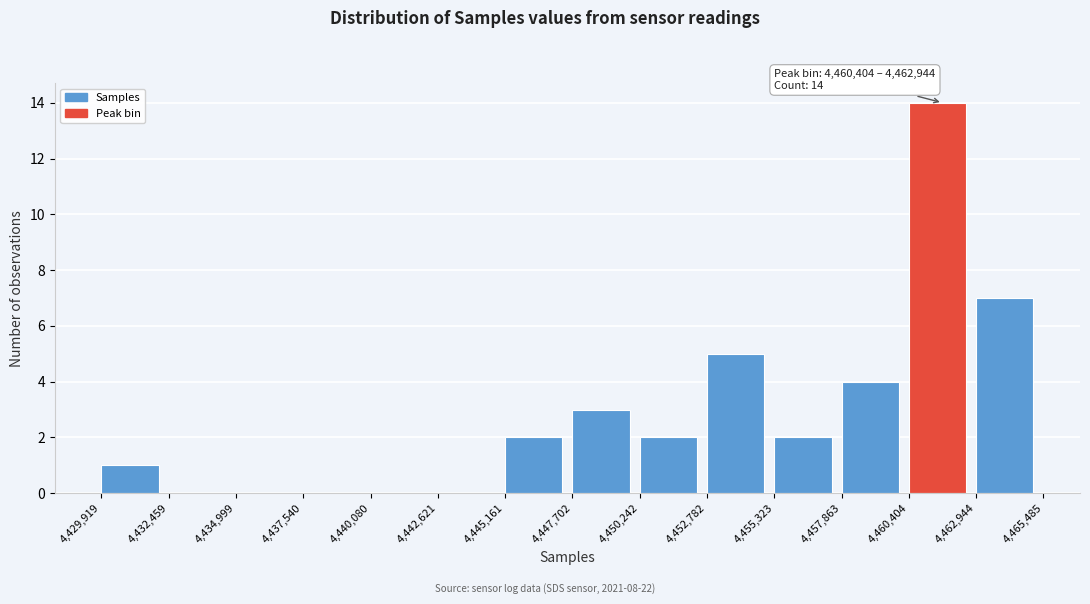

Over which range of the x-axis is the bar tallest?

4,460,404 to 4,462,944